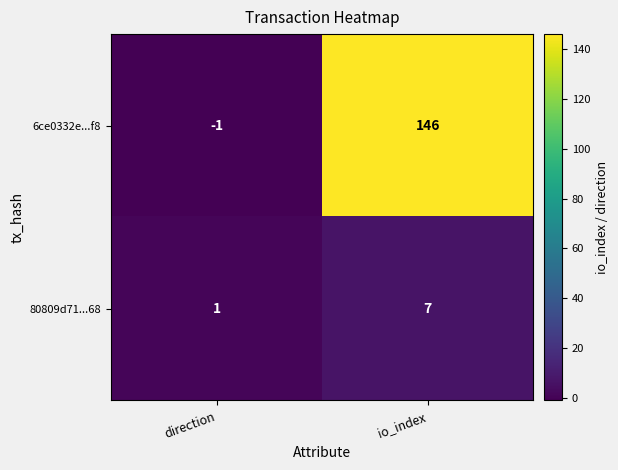

Reading left to right, list all the values displayed in this chart.

6ce0332e...f8: -1	146
80809d71...68: 1	7